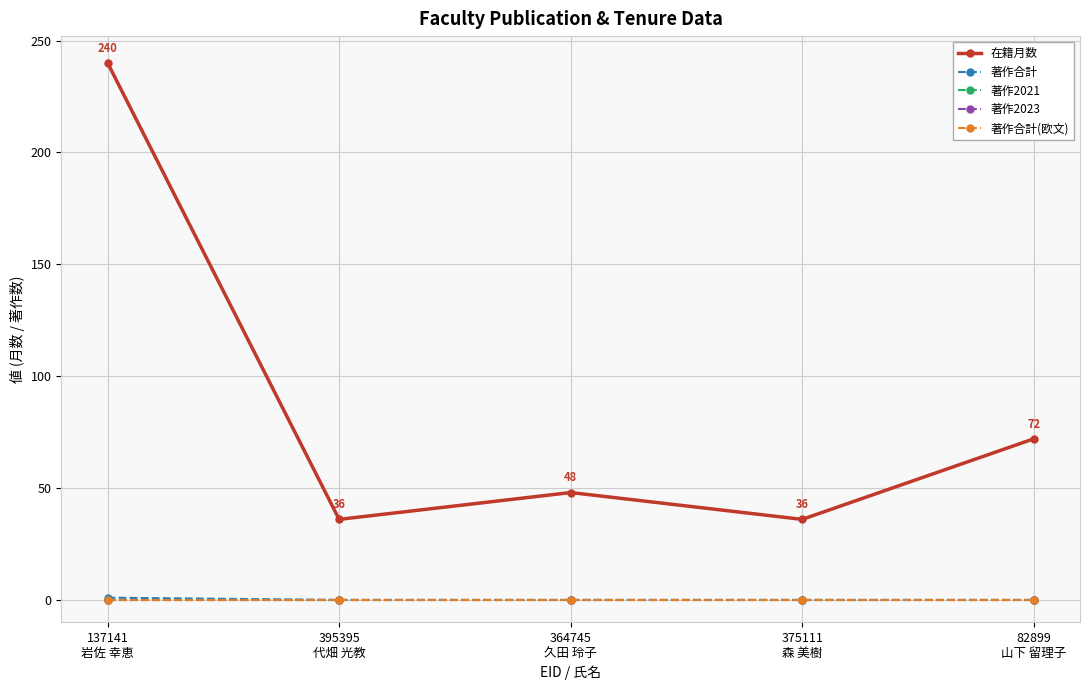

Reading left to right, list all the values displayed in this chart.

在籍月数: 240	36	48	36	72
著作合計: 1	0	0	0	0
著作2021: 0	0	0	0	0
著作2023: 0	0	0	0	0
著作合計(欧文): 0	0	0	0	0